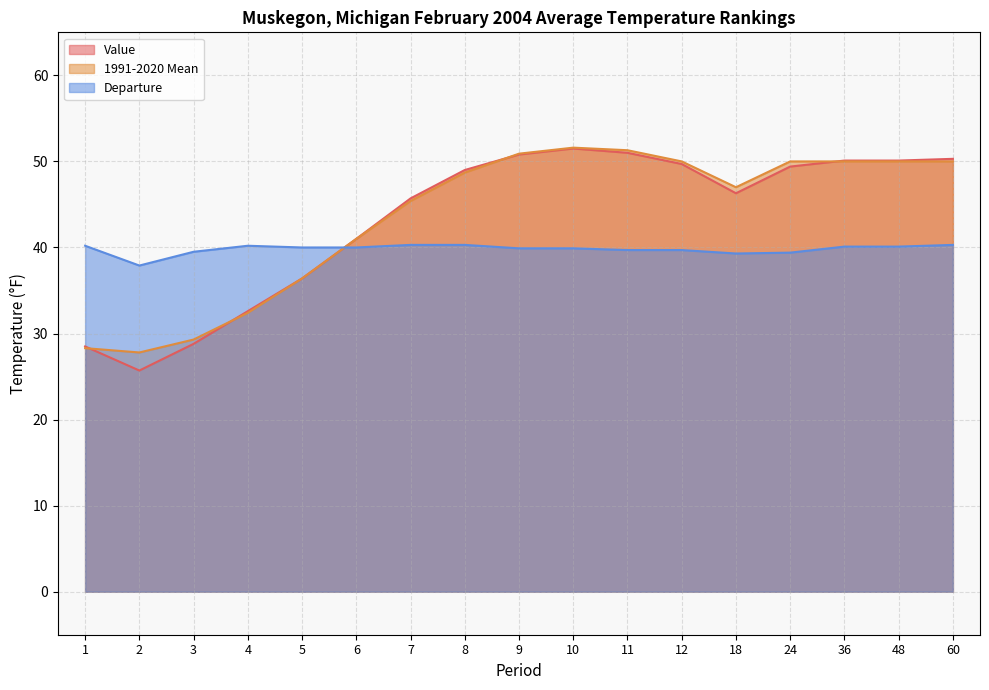

Which series ends up on top after the final intersection of 1991-2020 Mean and Value?

Value